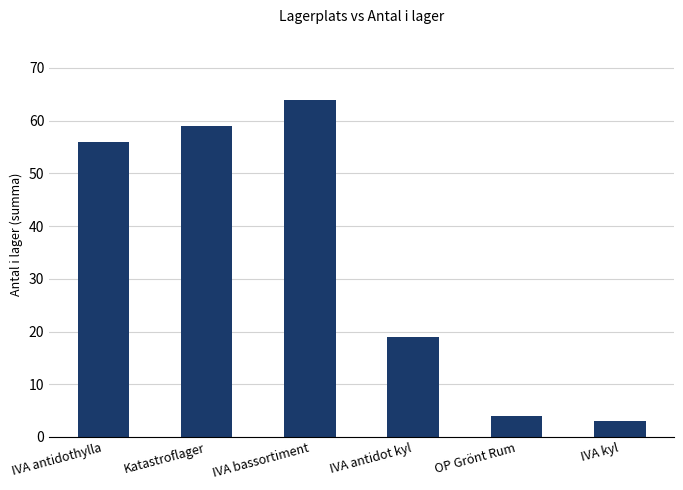

At which label is the value closest to 33?

IVA antidot kyl